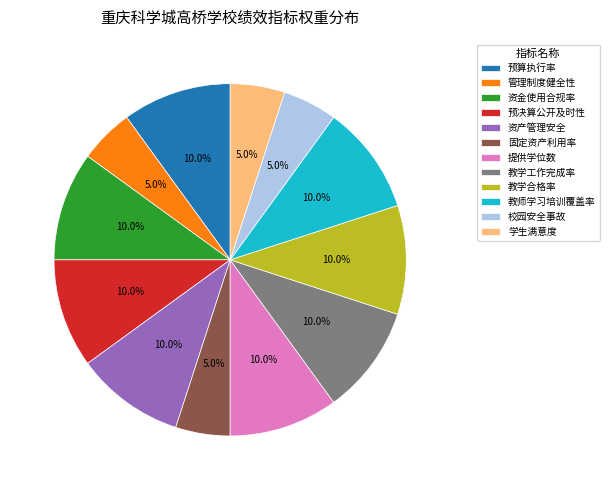

To the nearest percent, what is the difference between the 提供学位数 and 管理制度健全性 slice percentages?

5%